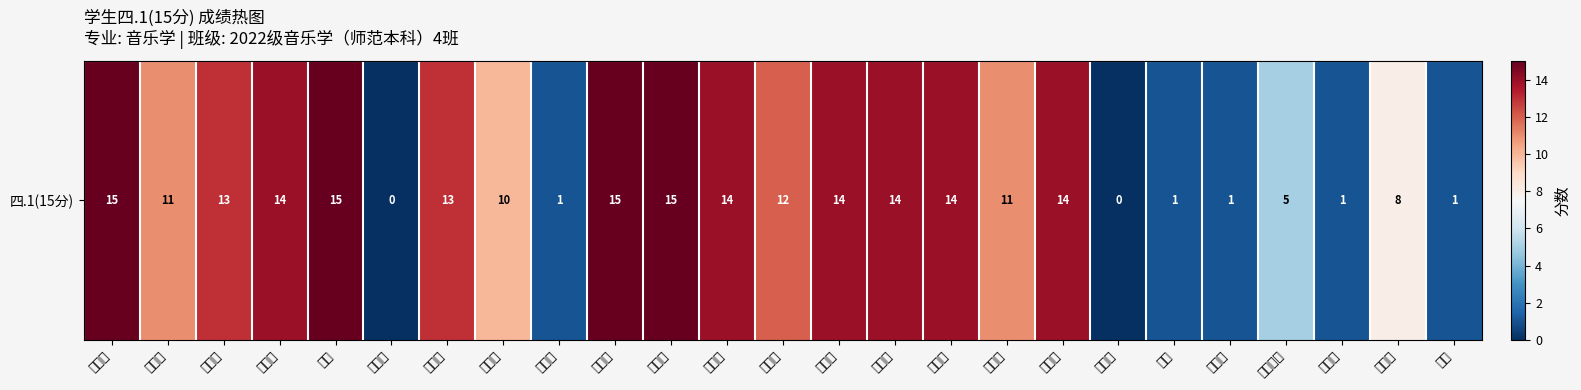

Which label corresponds to the largest value in the chart?

顾依恋